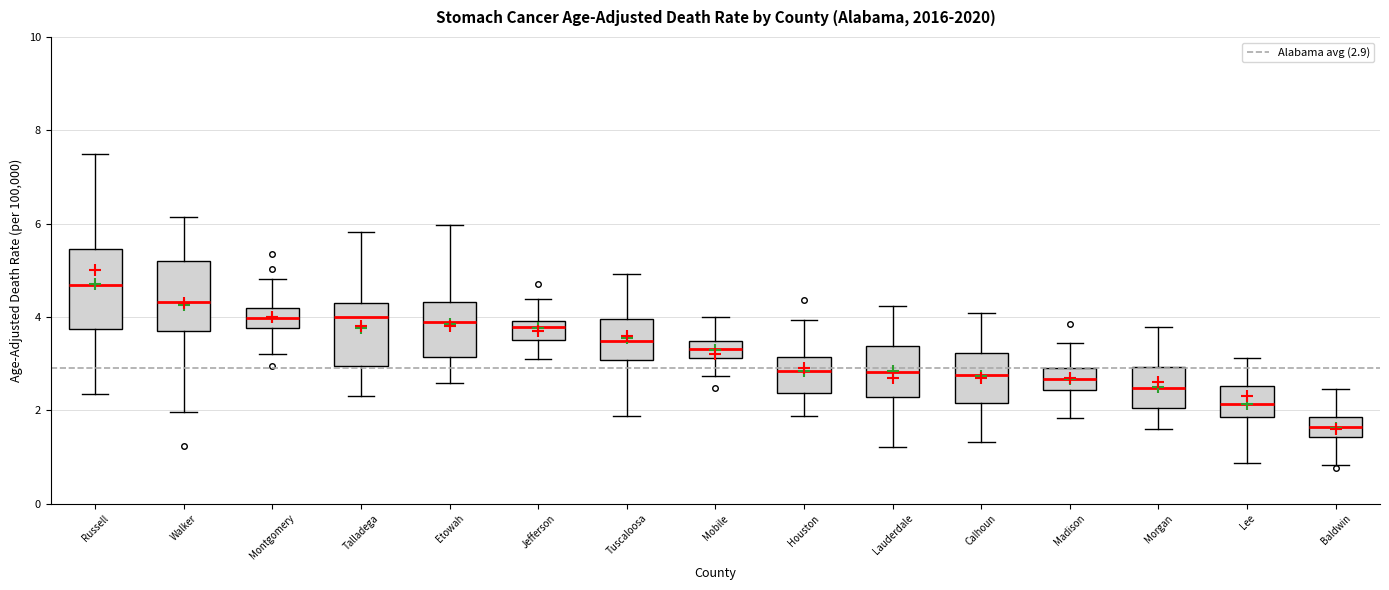

Where does the median line of the box for Madison sit on the y-axis? The values are not printed on the chart, so give them approximately, as read against the axis.

2.6